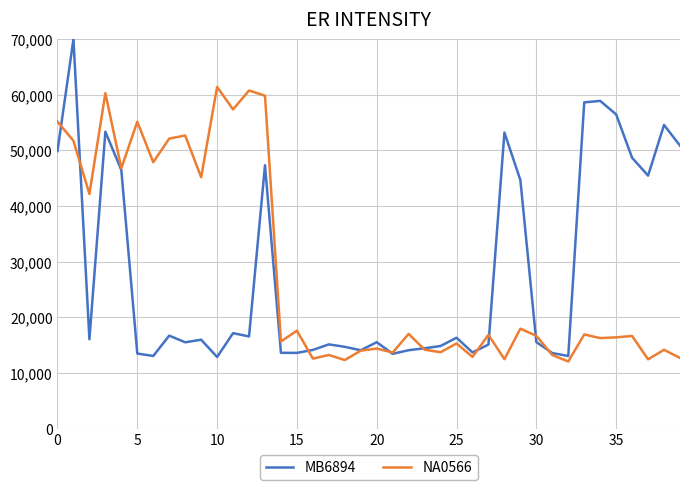

True or false: MB6894 and NA0566 cross at least once.

True